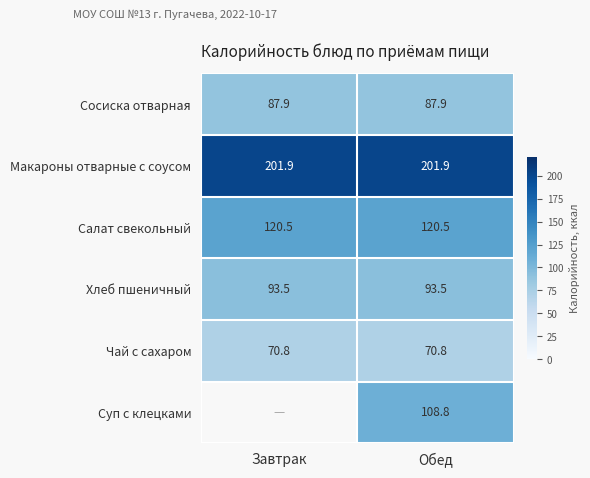

Is the value of Чай с сахаром at Завтрак greater than the value of Сосиска отварная at Обед?

No